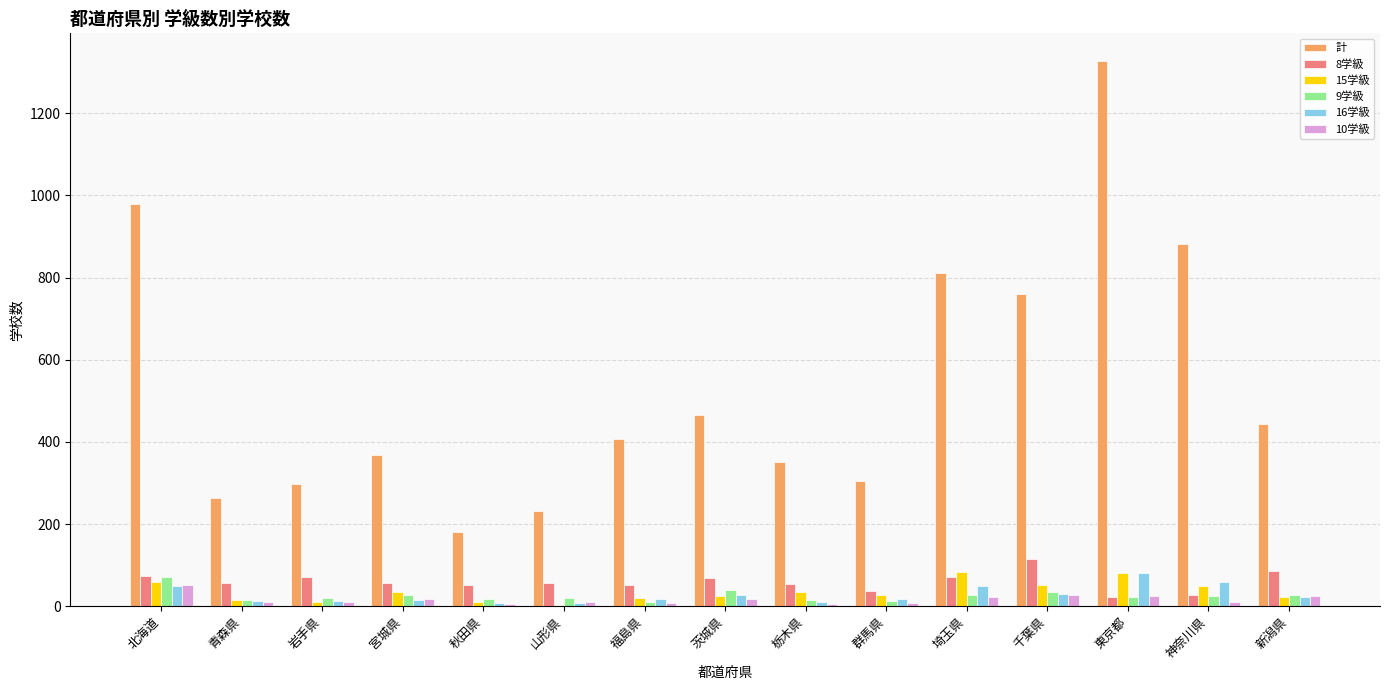

What is the difference between the 計 values at 千葉県 and 青森県?

498